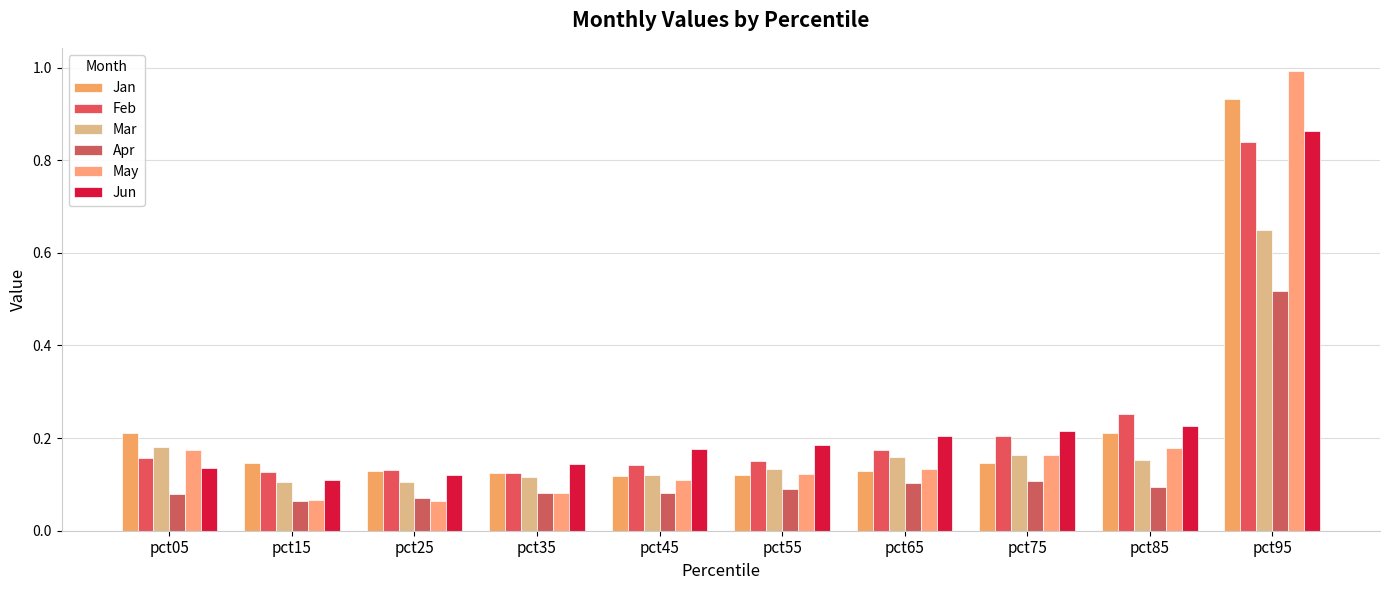

Rank the series by their maximum value, from highest to lowest.

May, Jan, Jun, Feb, Mar, Apr